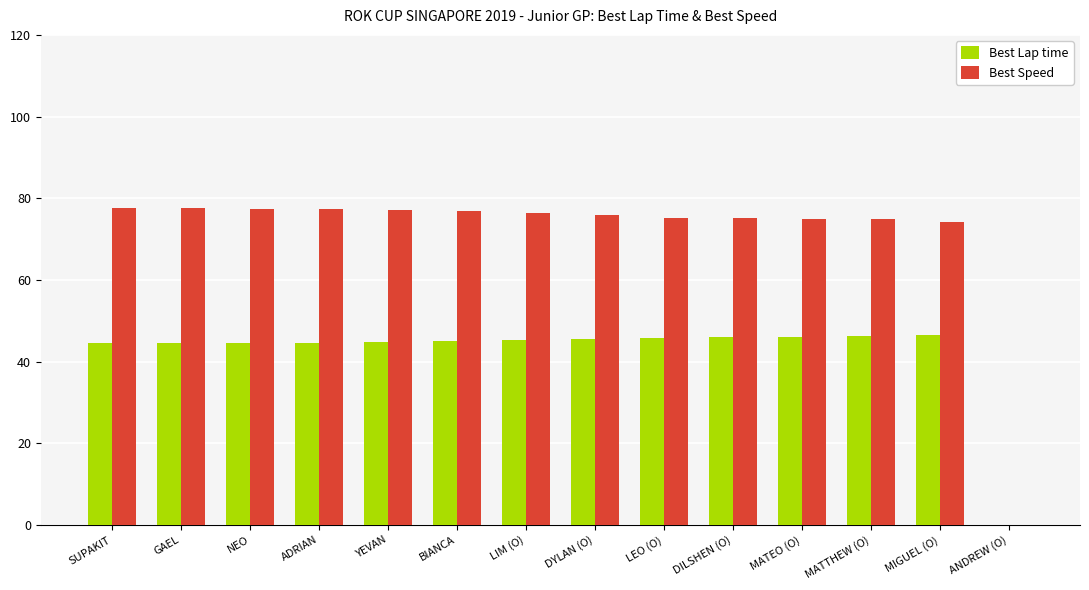

What is the maximum value for Best Speed?

77.7